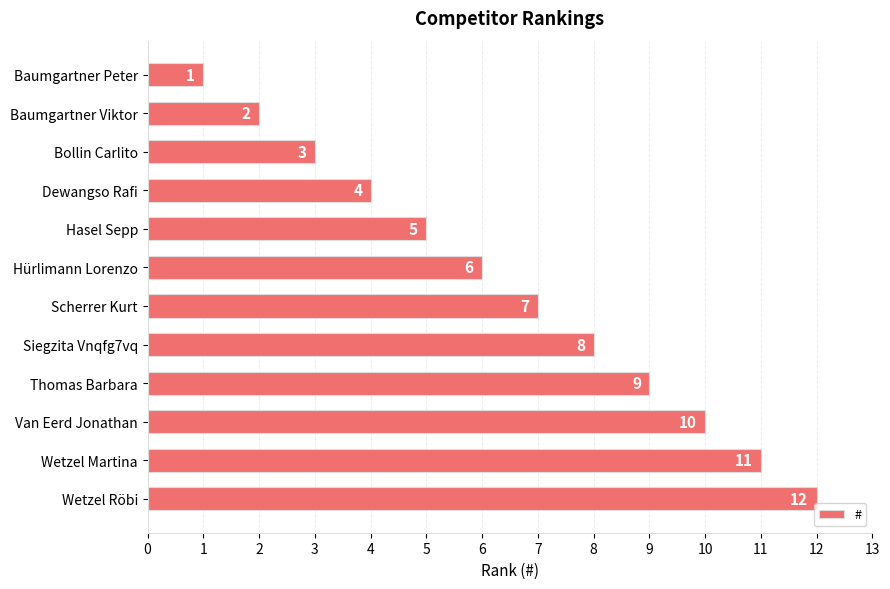

Is it true that the value at Hasel Sepp is 5?

True